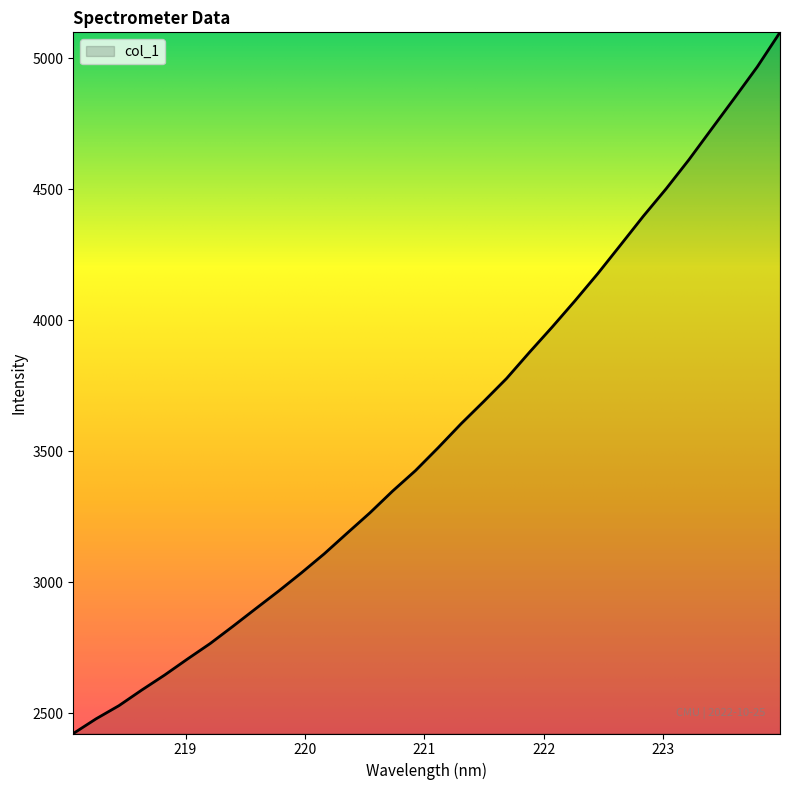

What is the smallest value displayed?

2423.2